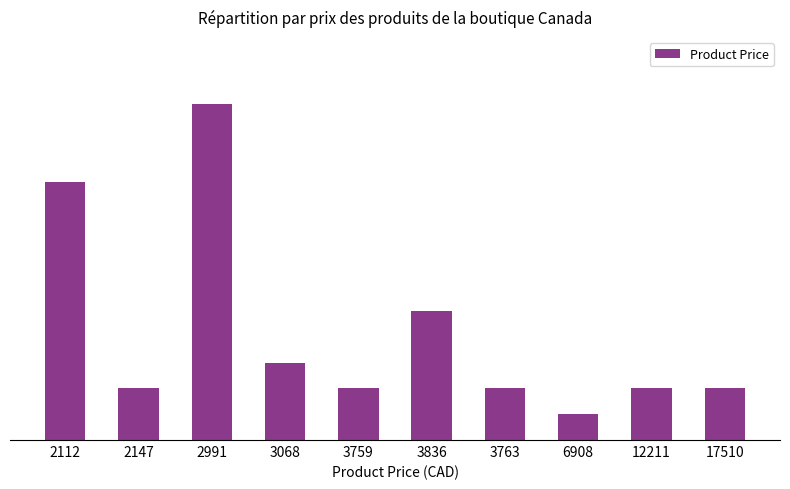

What is the difference between the maximum and minimum values?

12